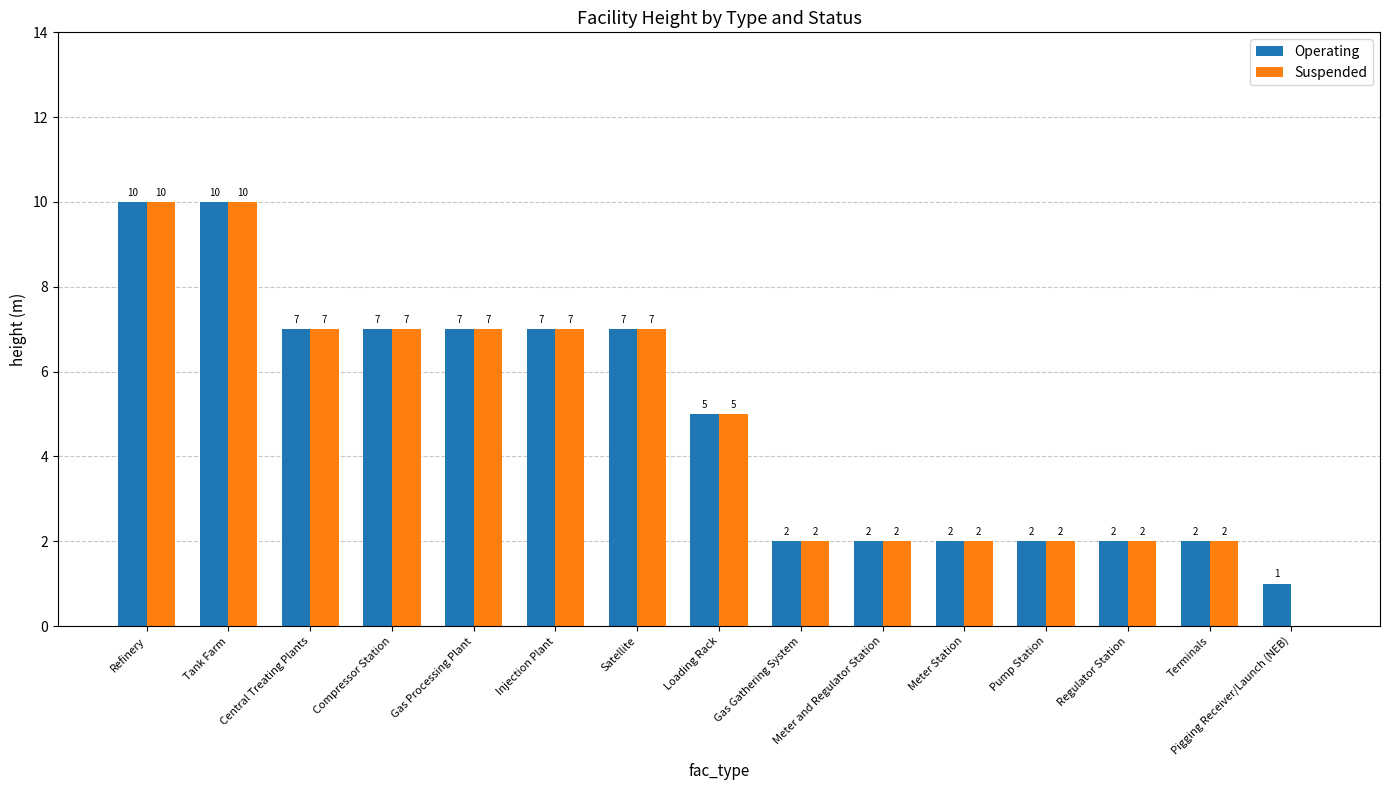

How many series are shown in this chart?

2